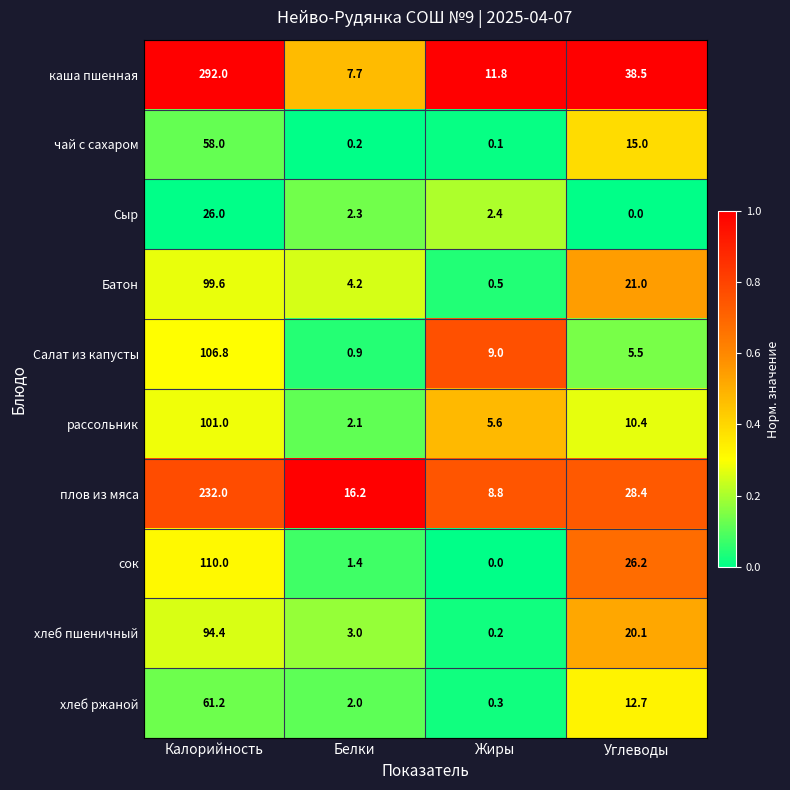

Which label corresponds to the largest value in the chart?

Калорийность